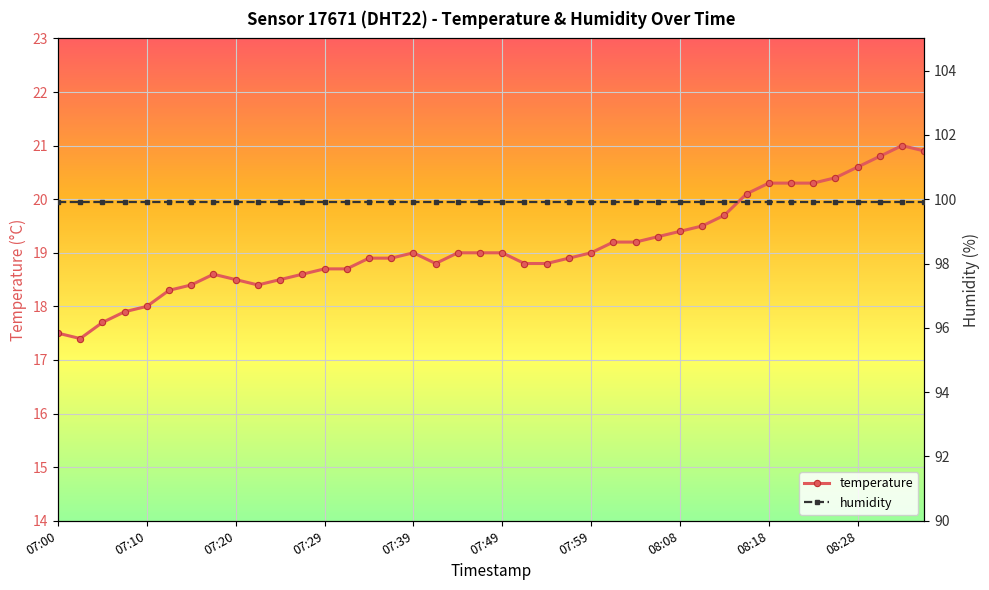

True or false: temperature has more than 1 points higher than both neighbors.

True